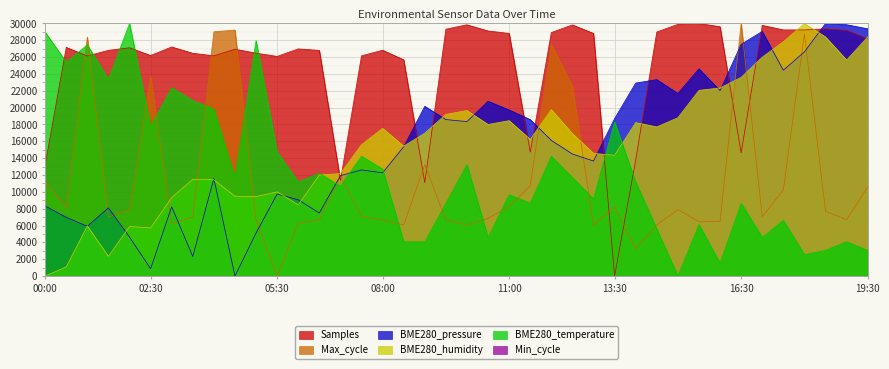

Read the Max_cycle value at 01:30.

7006.9